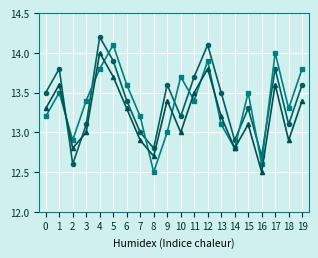

What is the difference between the highest and lowest values at 6?

0.3